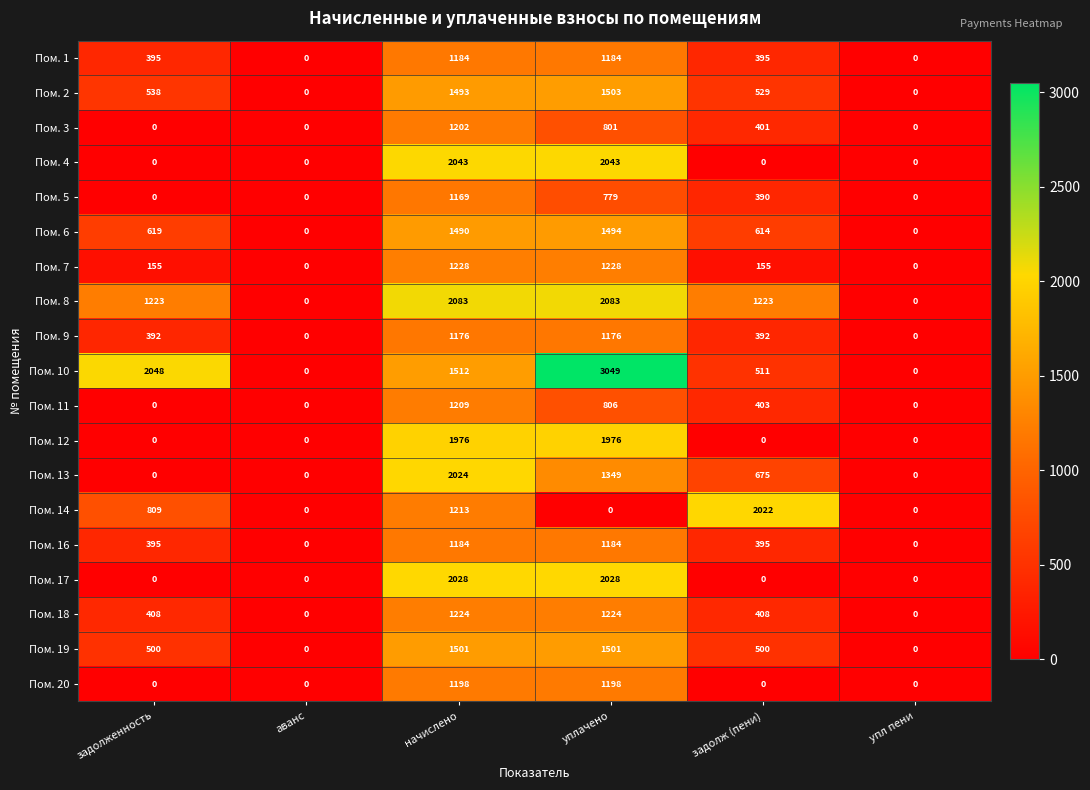

Which series has the largest total across all categories?

Пом. 10